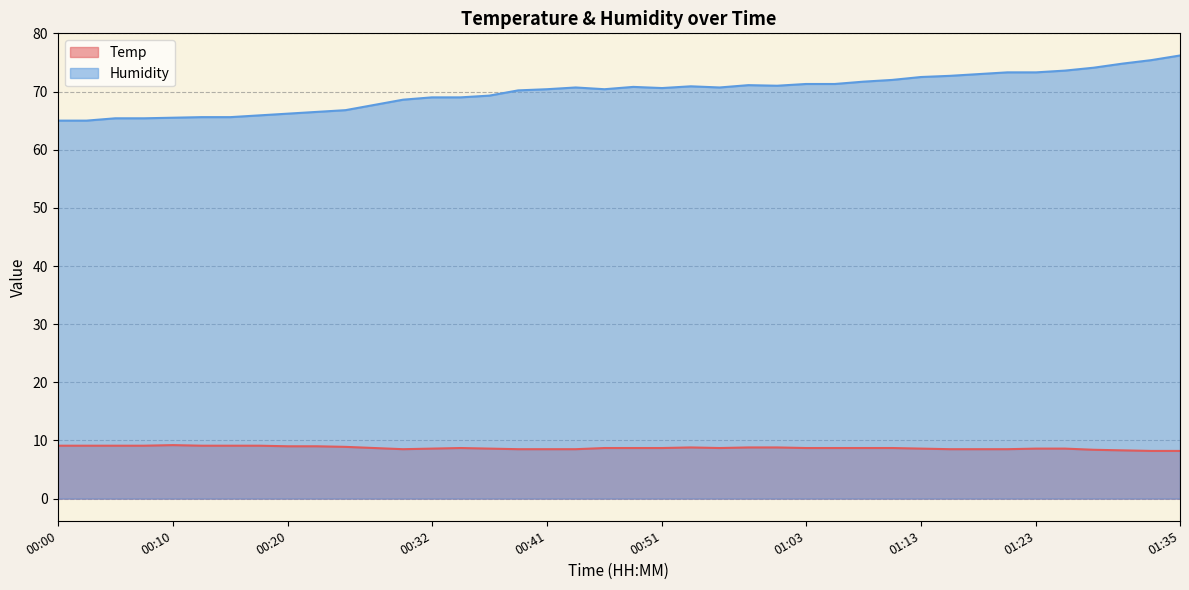

At which label is Humidity closest to 70?

00:39